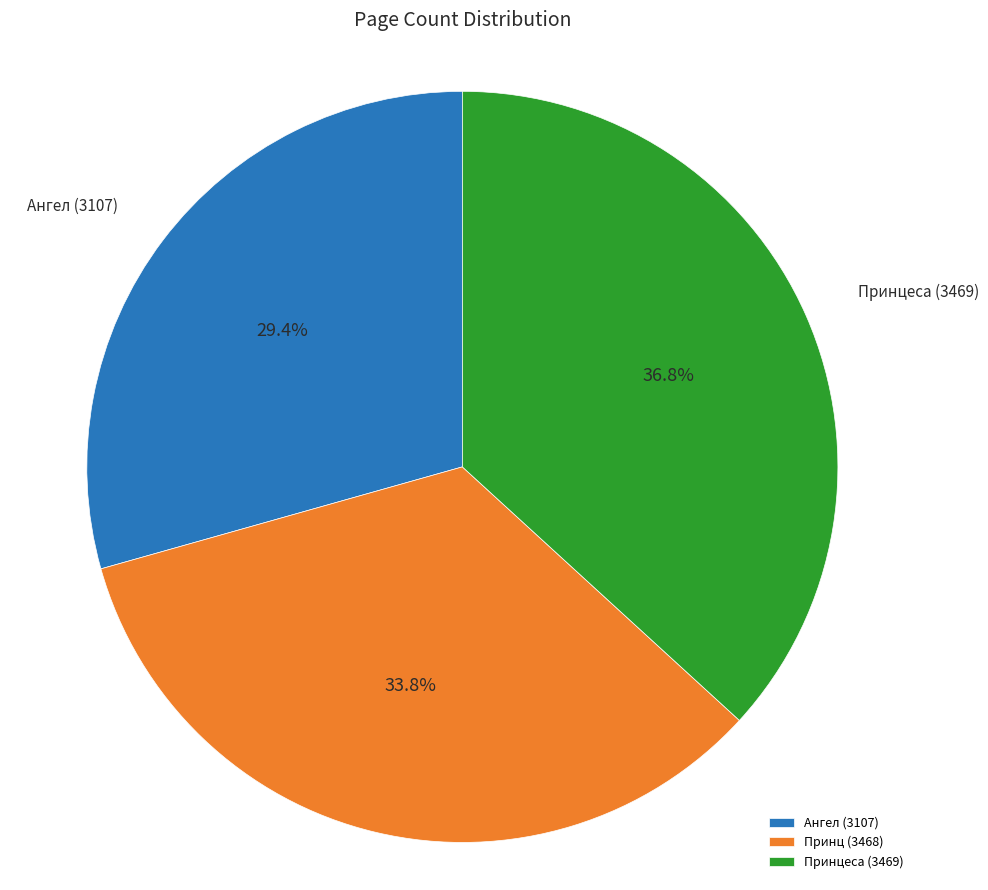

What is the smallest slice in the pie chart?

Ангел (3107)